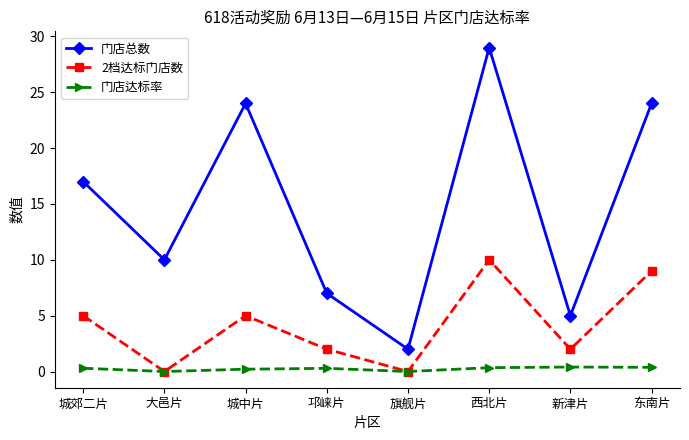

Which series changed the most between 大邑片 and 西北片?

门店总数